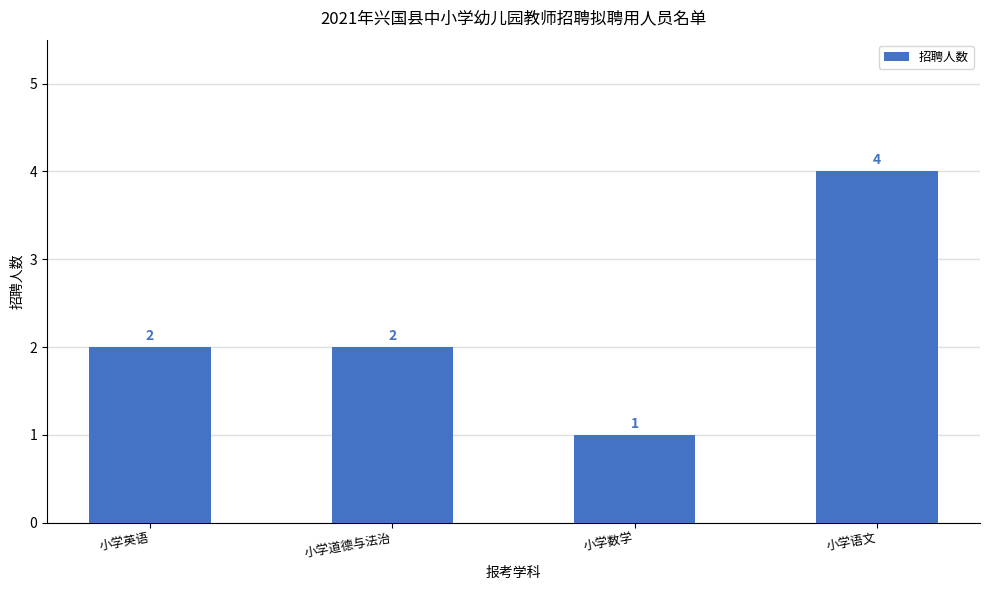

How many values are between 2 and 4?

3